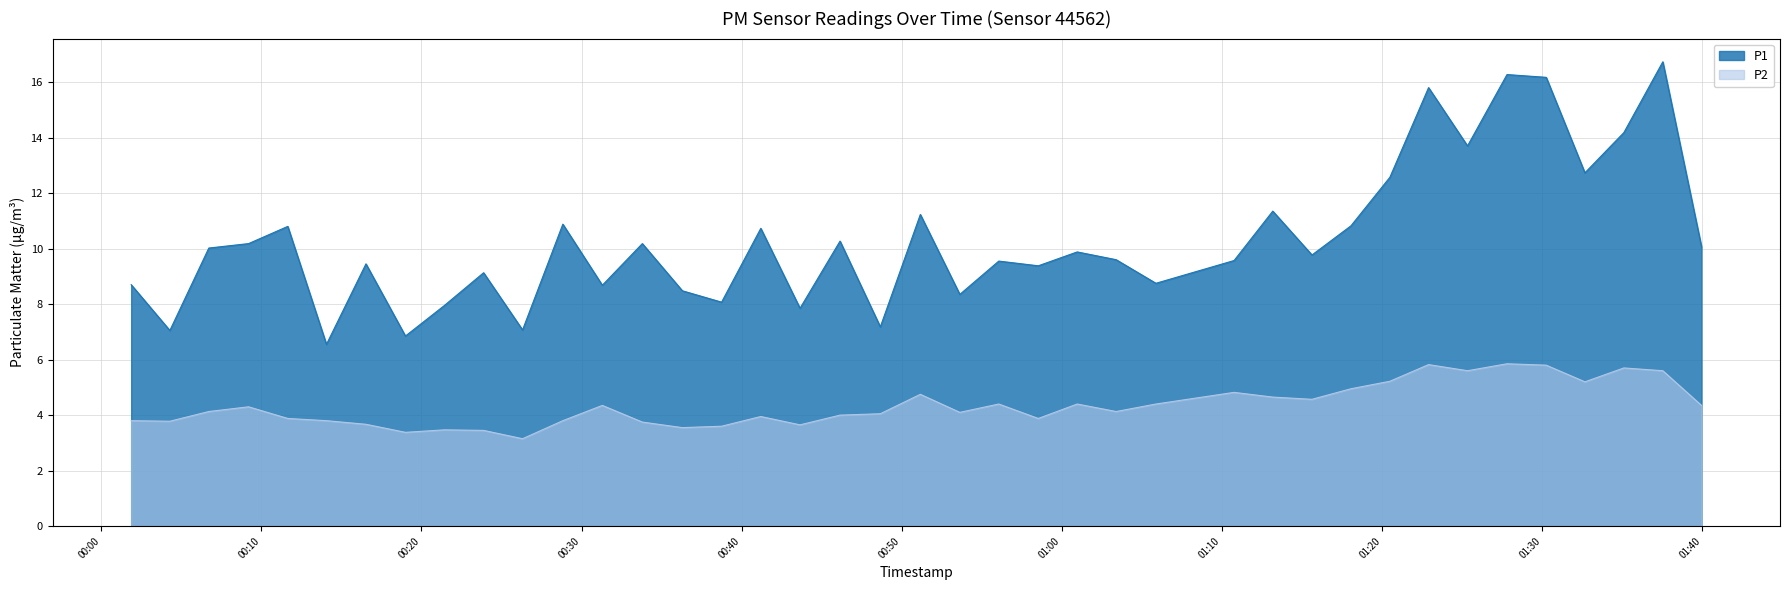

List the series in order of their peak value, lowest first.

P2, P1